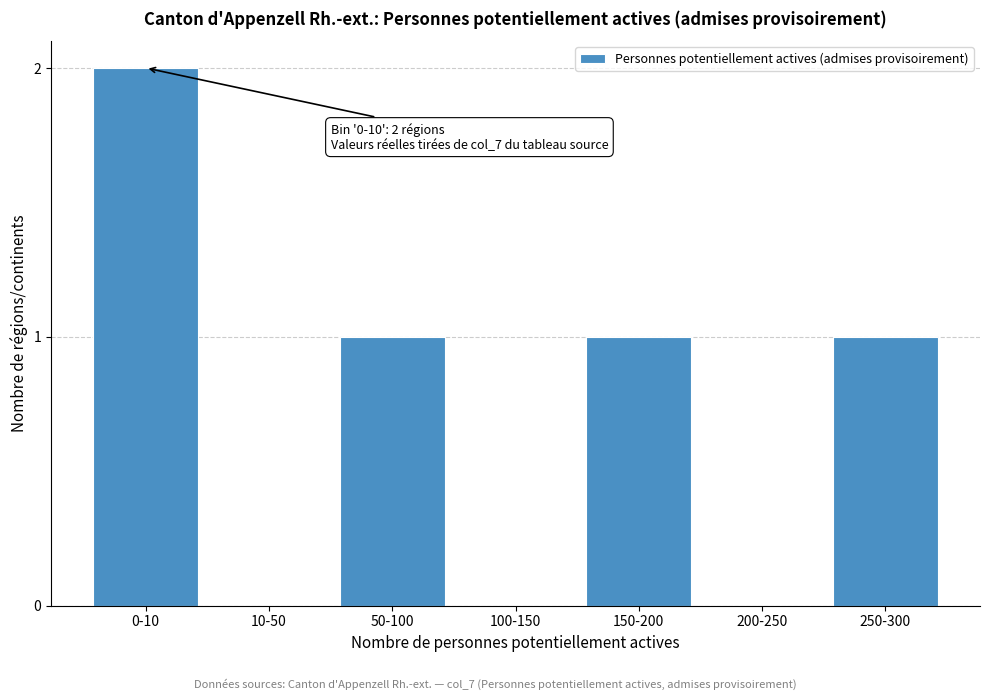

Reading right to left, transcribe all the data shown in this chart.

250-300=1	200-250=0	150-200=1	100-150=0	50-100=1	10-50=0	0-10=2